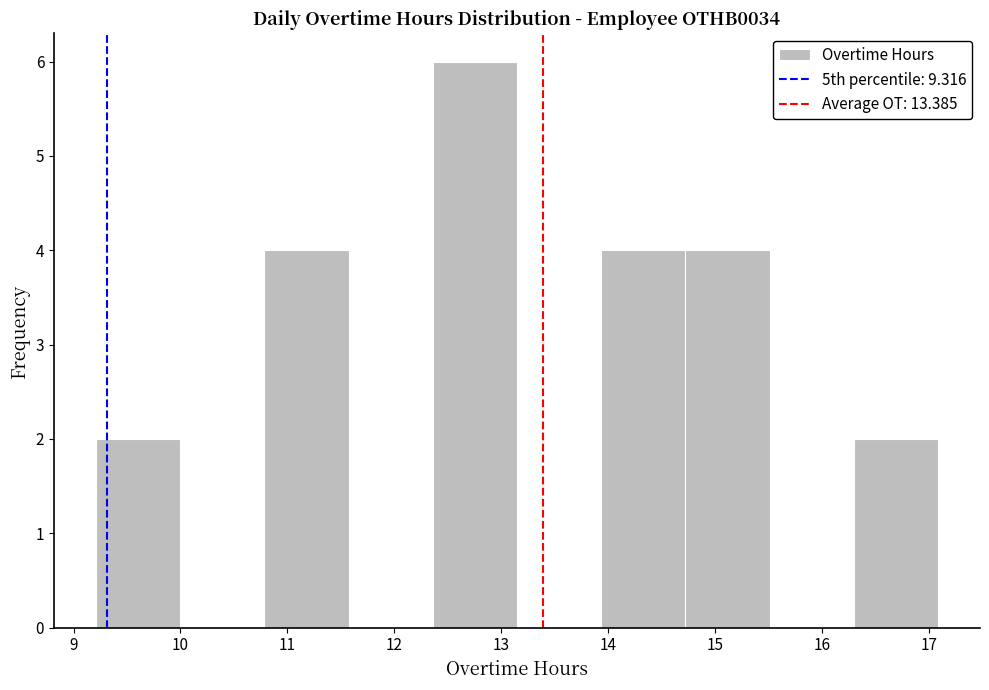

Reading left to right, list every bar in this chart as the range it spans on the x-axis followed by its height. Neither the bar edges nor the heights are printed on the chart, so give them approximately, as read against the axes.

9.2 to 10.0: 2
10.0 to 10.8: 0
10.8 to 11.6: 4
11.6 to 12.4: 0
12.4 to 13.1: 6
13.1 to 13.9: 0
13.9 to 14.7: 4
14.7 to 15.5: 4
15.5 to 16.3: 0
16.3 to 17.1: 2